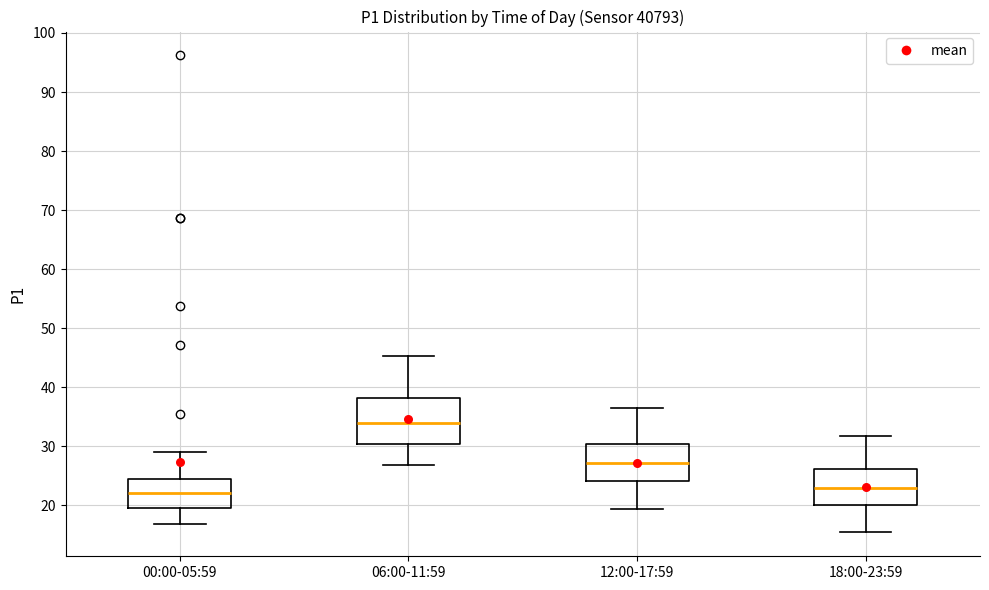

Reading left to right, transcribe this box plot: for each box, give where its median line is, the range the box spans, and where its two whiskers end, as read against the y-axis. The values are not printed on the chart, so give them approximately, as read against the axis.

00:00-05:59: median 22, box 20 to 24, whiskers 17 to 29
06:00-11:59: median 34, box 30 to 38, whiskers 27 to 45
12:00-17:59: median 27, box 24 to 30, whiskers 19 to 37
18:00-23:59: median 23, box 20 to 26, whiskers 15 to 32